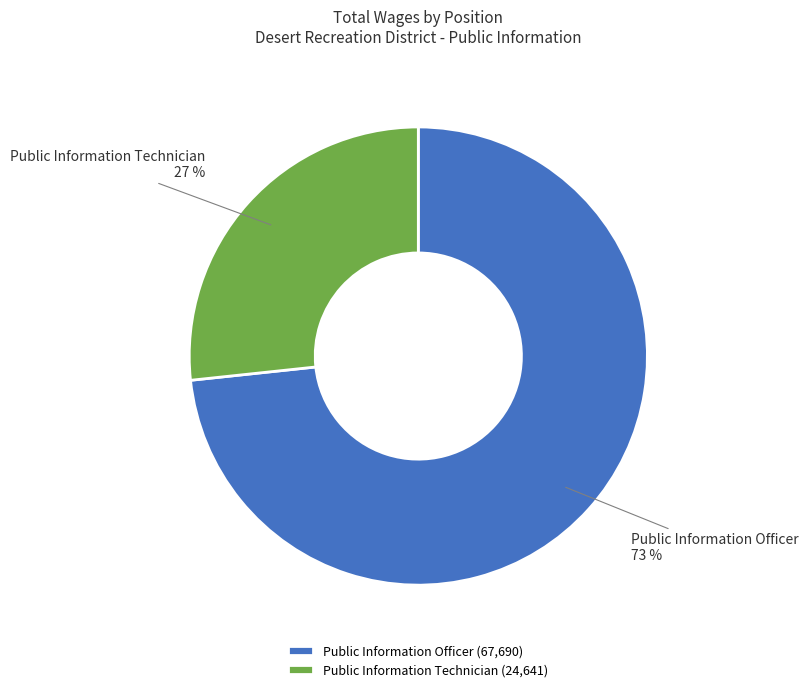

What is the ratio of the value at Public Information Technician to the value at Public Information Officer?

0.4